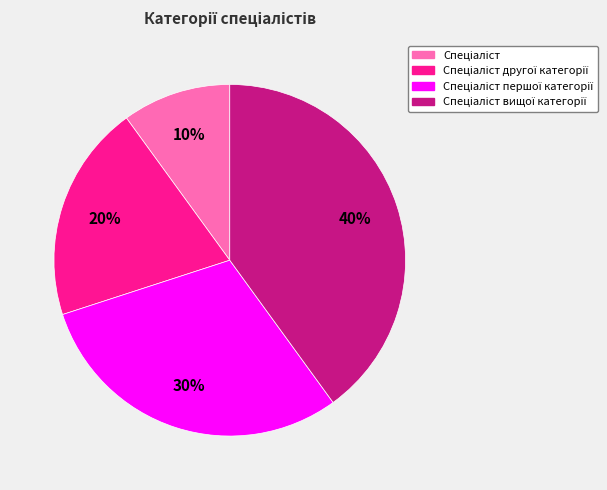

To the nearest percent, what is the difference between the largest and smallest slice percentages?

30%